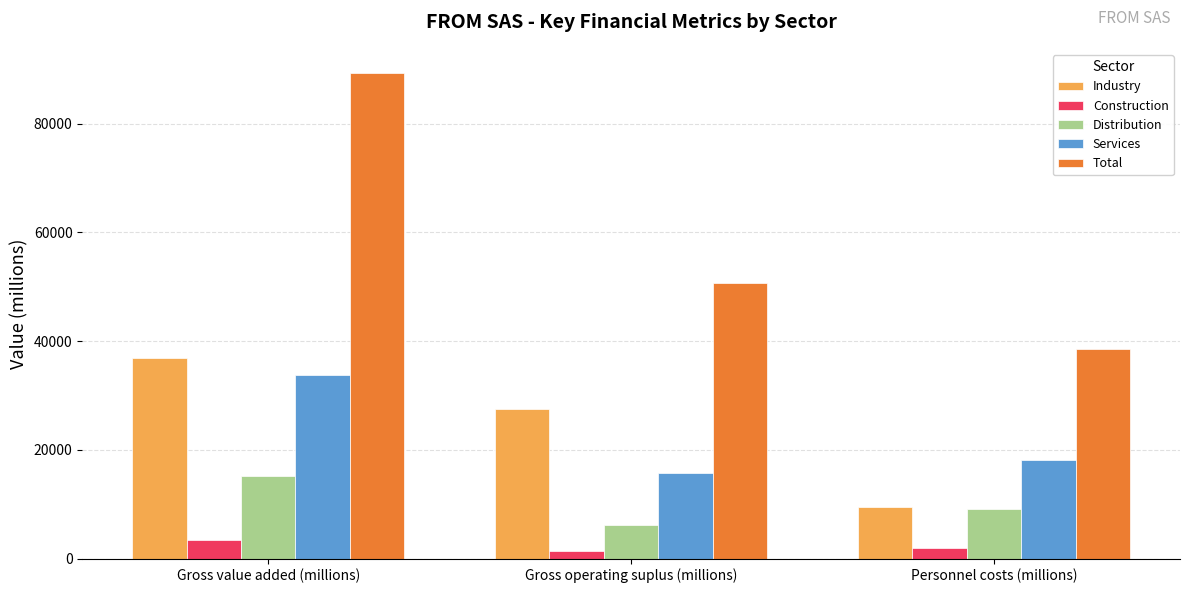

Which series has the largest total across all categories?

Total